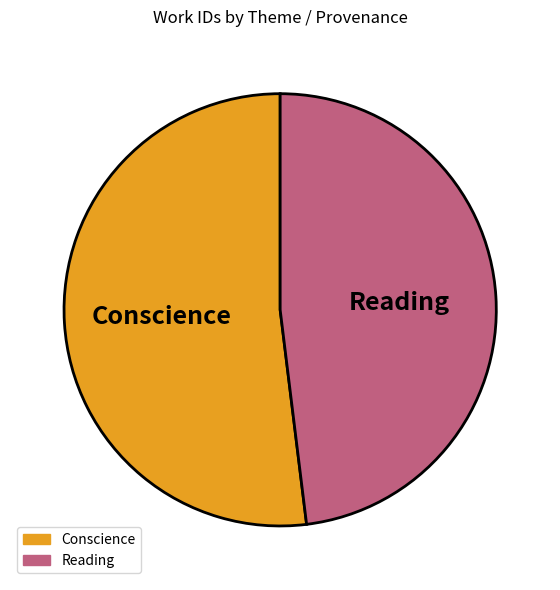

Which slice is the smallest?

Reading